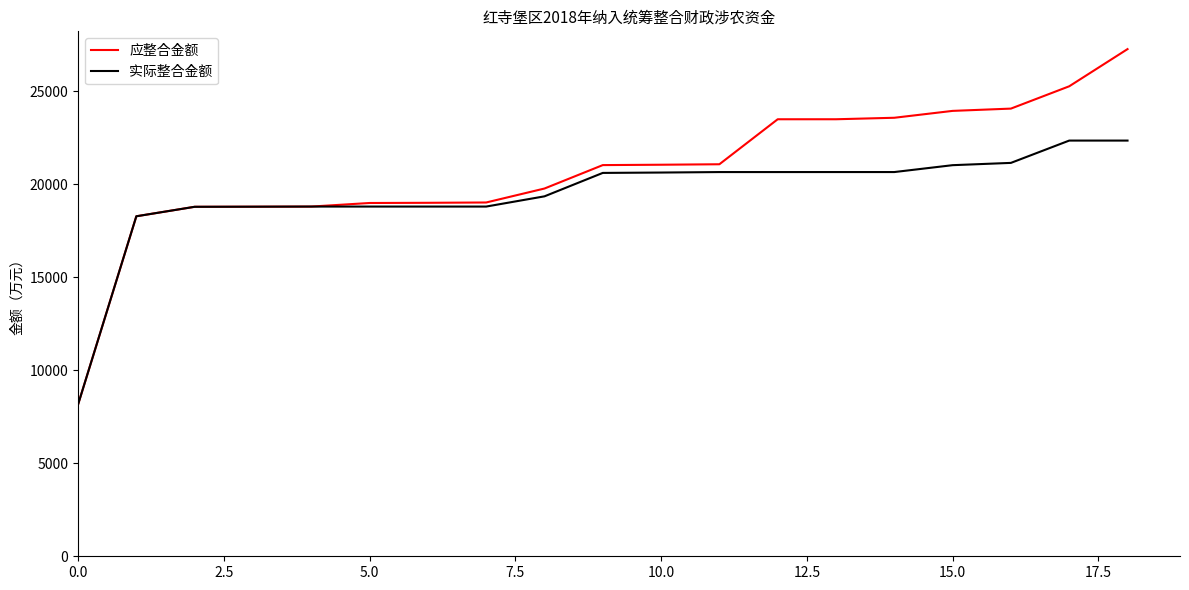

List the series in order of their peak value, highest first.

应整合金额, 实际整合金额